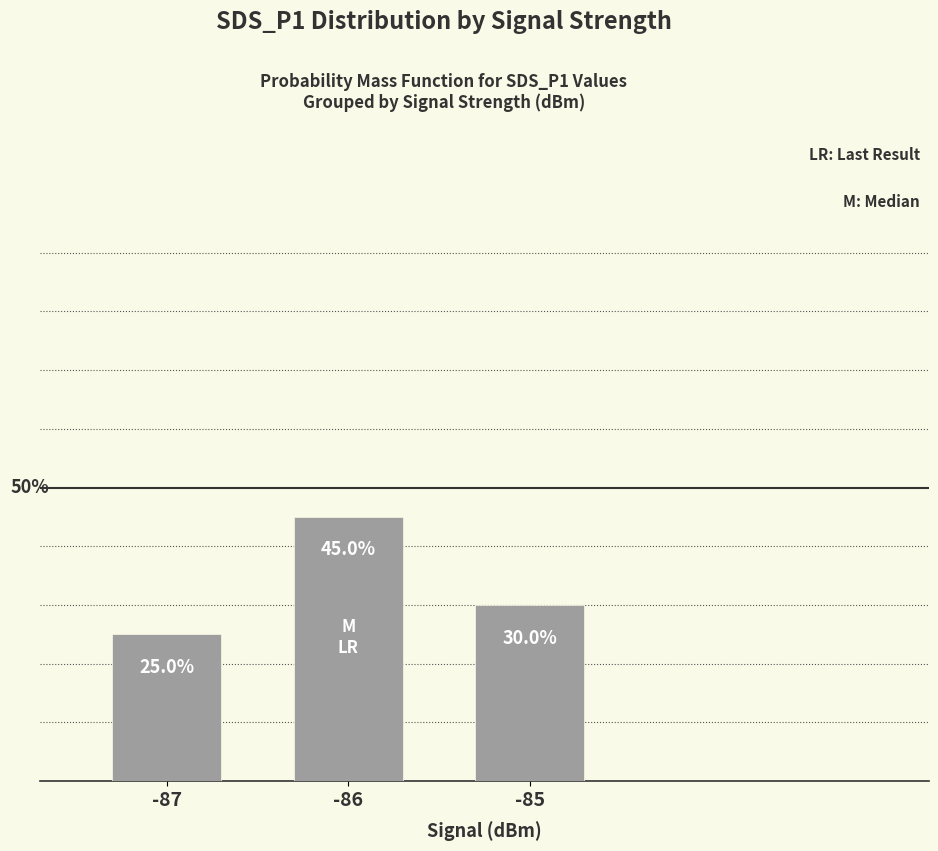

Rank the categories by value from lowest to highest.

-87, -85, -86